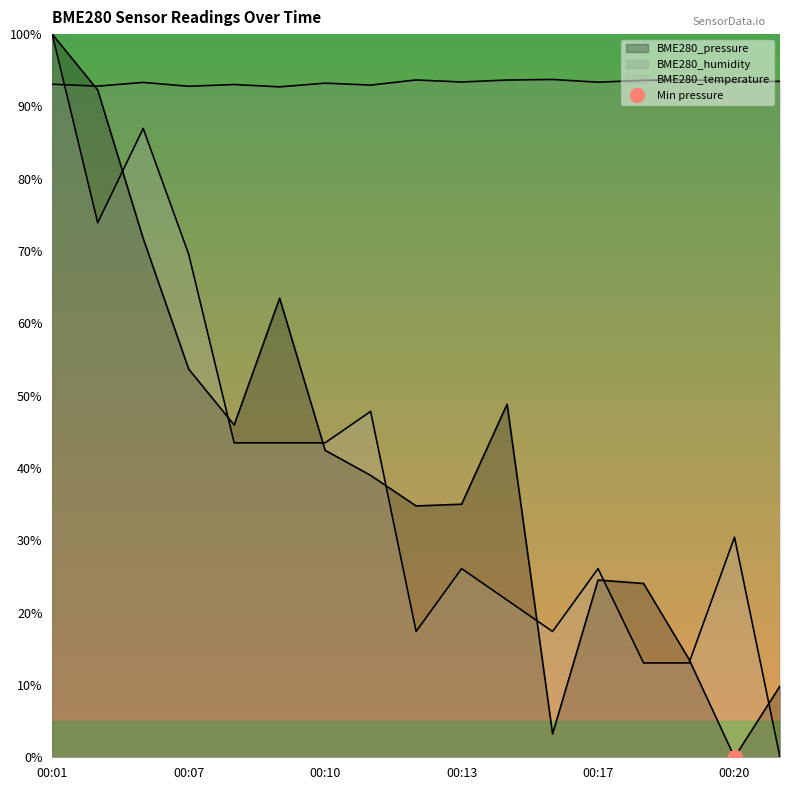

In BME280_humidity, how many points are lower than both neighbors (excluding endpoints)?

7